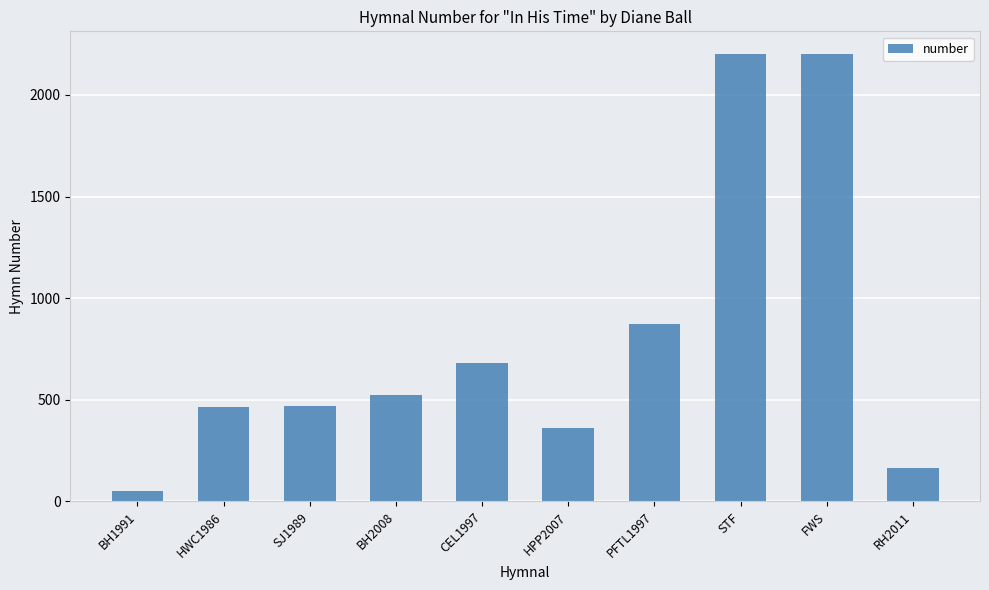

Read the value at RH2011, to the nearest 50.

150